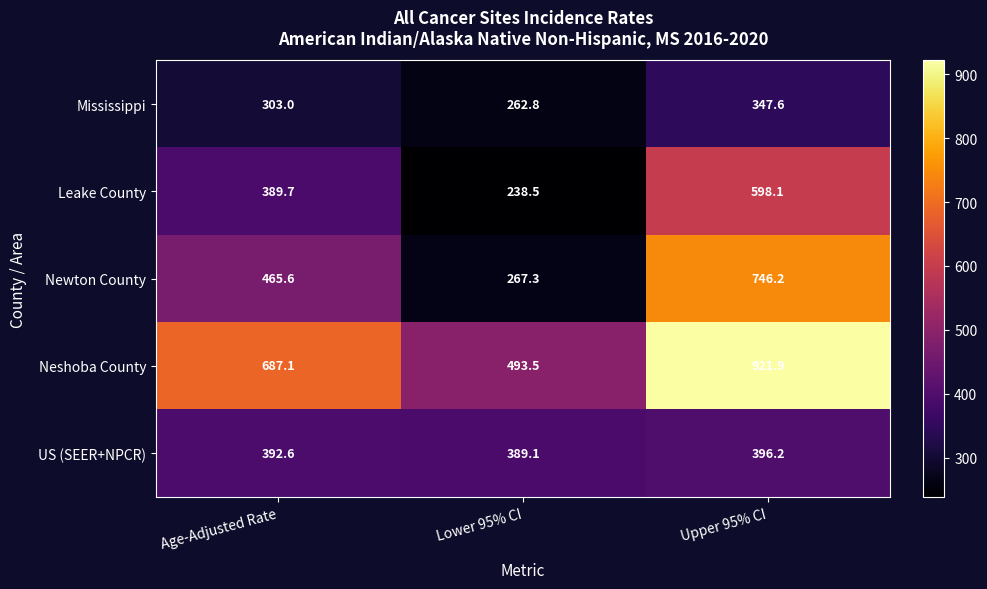

Rank the series by their maximum value, from lowest to highest.

Mississippi, US (SEER+NPCR), Leake County, Newton County, Neshoba County